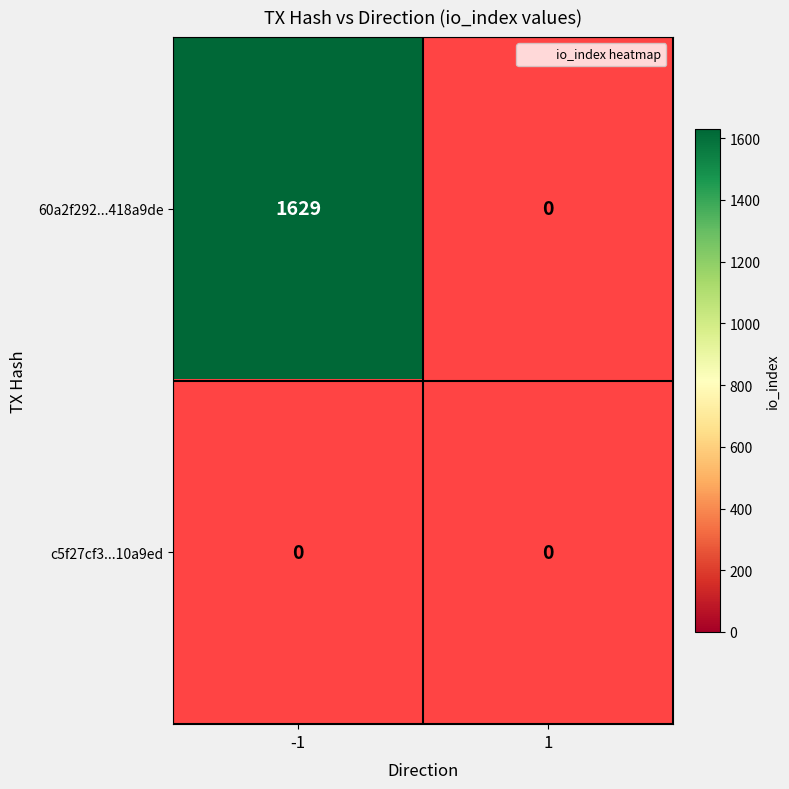

List the series in order of their overall mean, highest first.

60a2f292db8f7dd846d91619f7054737418a9de, c5f27cf317ce5462d0ec58ff0281b6f7e10a9ed